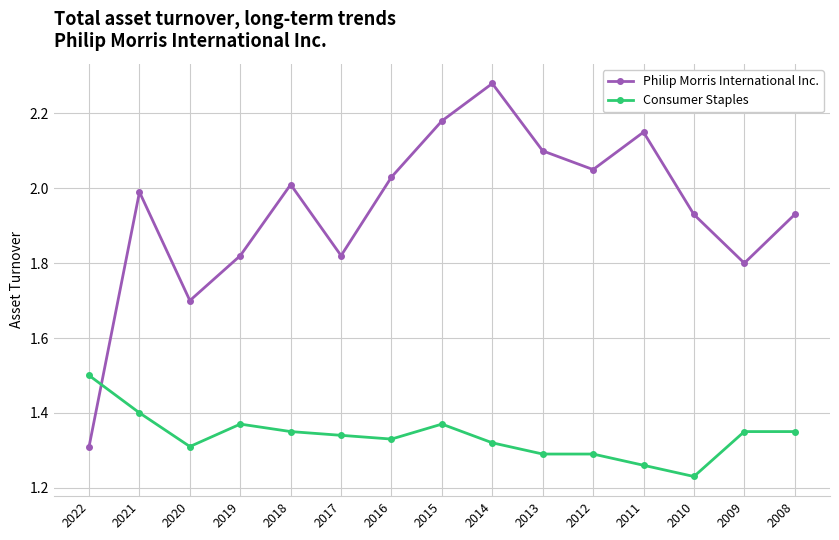

How many lines are shown in the chart?

2